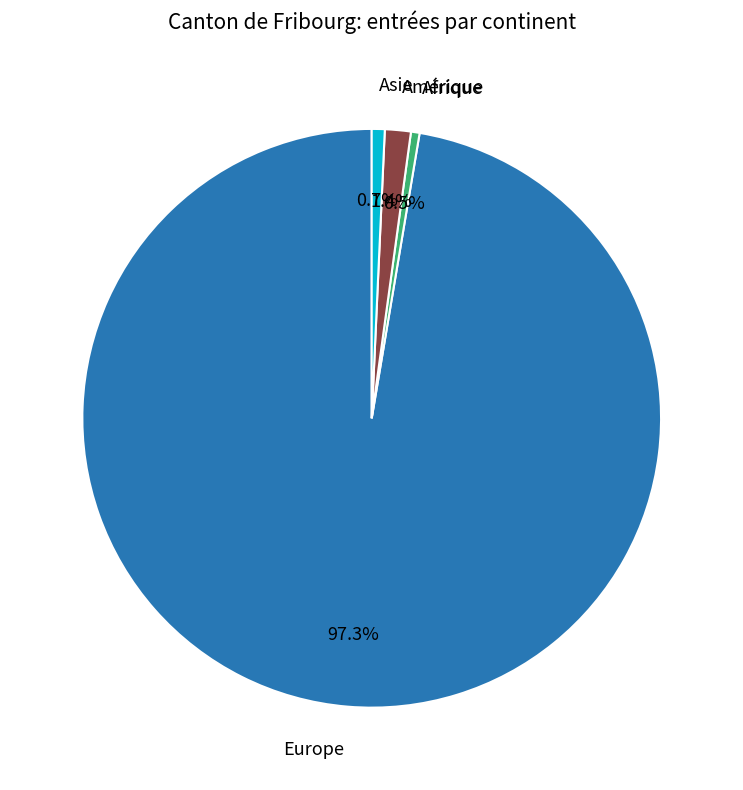

The Europe slice represents 84% of the pie. True or false?

False